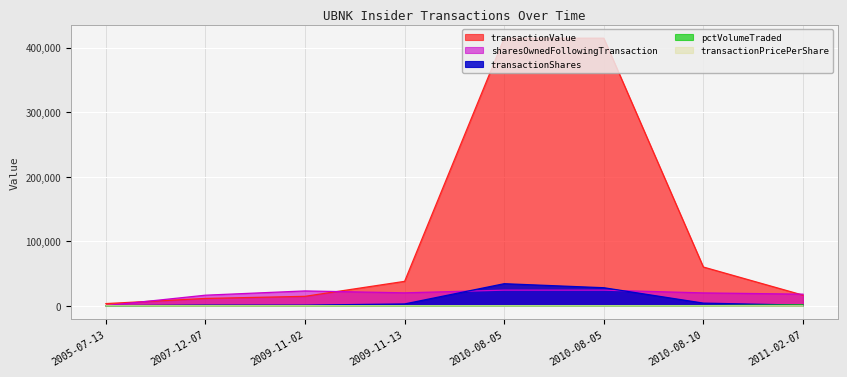

Rank the series at 2010-08-10 from lowest to highest value.

transactionPricePerShare, pctVolumeTraded, transactionShares, sharesOwnedFollowingTransaction, transactionValue